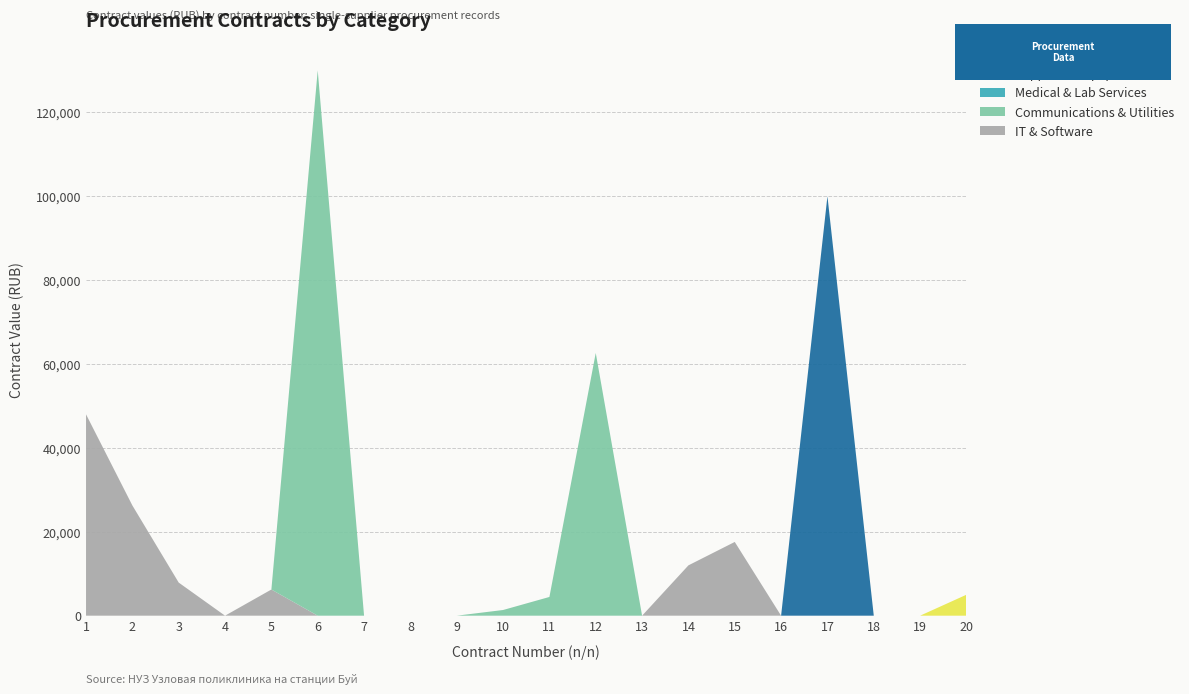

Reading right to left, transcribe all the data shown in this chart.

IT & Software: 20=0.0	19=0.0	18=0.0	17=0.0	16=0.0	15=17580.0	14=12000.0	13=0.0	12=0.0	11=0.0	10=0.0	9=0.0	8=0.0	7=0.0	6=0.0	5=6241.0	4=0.0	3=7891.5	2=26280.0	1=48000.0
Communications & Utilities: 20=0.0	19=0.0	18=0.0	17=0.0	16=0.0	15=0.0	14=0.0	13=0.0	12=62630.8	11=4463.0	10=1353.6	9=0.0	8=0.0	7=0.0	6=130000.0	5=0.0	4=0.0	3=0.0	2=0.0	1=0.0
Medical & Lab Services: 20=0.0	19=0.0	18=0.0	17=0.0	16=0.0	15=0.0	14=0.0	13=0.0	12=0.0	11=0.0	10=0.0	9=0.0	8=0.0	7=0.0	6=0.0	5=0.0	4=0.0	3=0.0	2=0.0	1=0.0
Supplies & Equipment: 20=0.0	19=0.0	18=0.0	17=100000.0	16=0.0	15=0.0	14=0.0	13=0.0	12=0.0	11=0.0	10=0.0	9=0.0	8=0.0	7=0.0	6=0.0	5=0.0	4=0.0	3=0.0	2=0.0	1=0.0
Other Services: 20=5000.0	19=0.0	18=0.0	17=0.0	16=0.0	15=0.0	14=0.0	13=0.0	12=0.0	11=0.0	10=0.0	9=0.0	8=0.0	7=0.0	6=0.0	5=0.0	4=0.0	3=0.0	2=0.0	1=0.0